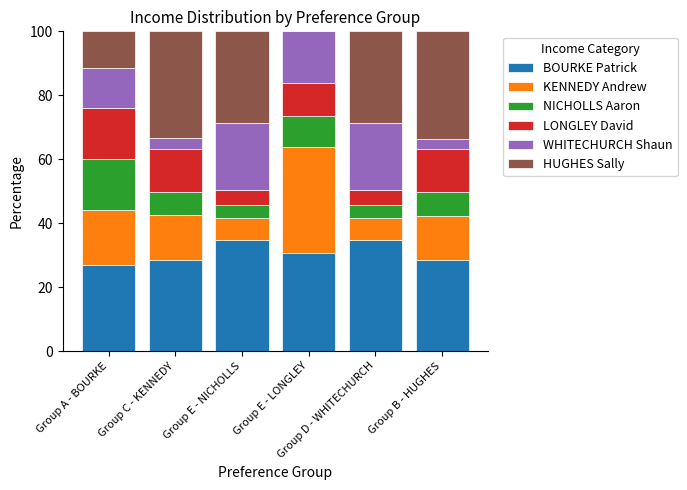

How many values in the BOURKE Patrick series exceed 30?

3